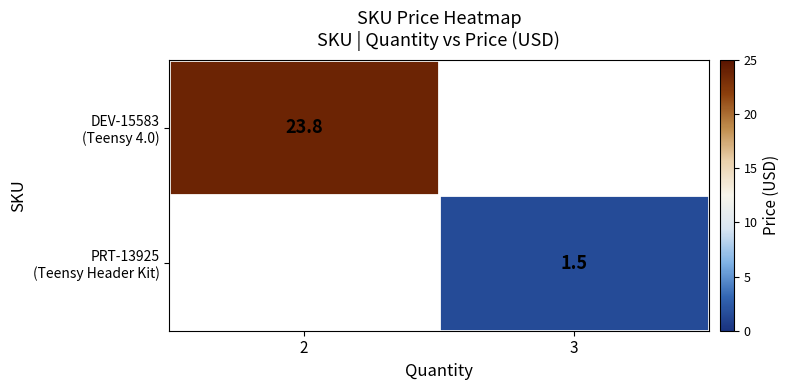

How many data points in PRT-13925 (Teensy Header Kit) are above 1?

1